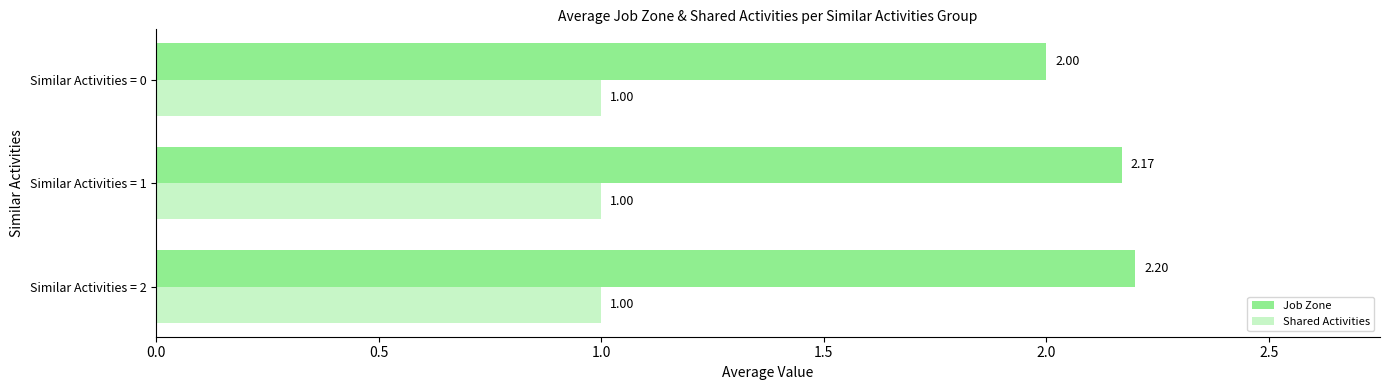

How many categories are shown in the chart?

3